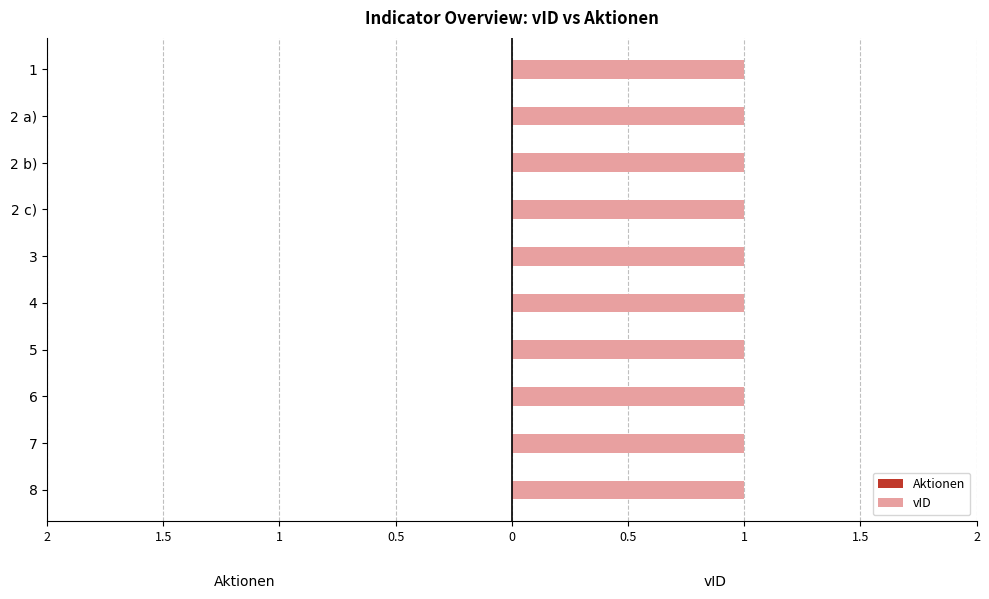

Reading left to right, what are all the values shown in this chart?

vID: 1=1	2 a)=1	2 b)=1	2 c)=1	3=1	4=1	5=1	6=1	7=1	8=1
Aktionen: 1=0	2 a)=0	2 b)=0	2 c)=0	3=0	4=0	5=0	6=0	7=0	8=0